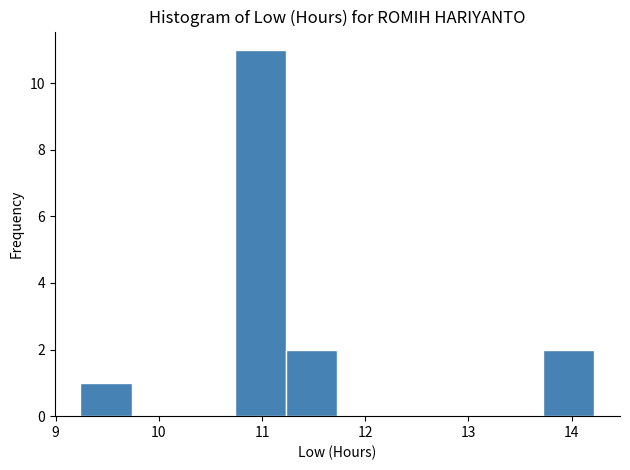

Reading left to right, list every bar in this chart as the range it spans on the x-axis followed by its height. Neither the bar edges nor the heights are printed on the chart, so give them approximately, as read against the axes.

9.2 to 9.7: 1
9.7 to 10.2: 0
10.2 to 10.7: 0
10.7 to 11.2: 11
11.2 to 11.7: 2
11.7 to 12.2: 0
12.2 to 12.7: 0
12.7 to 13.2: 0
13.2 to 13.7: 0
13.7 to 14.2: 2